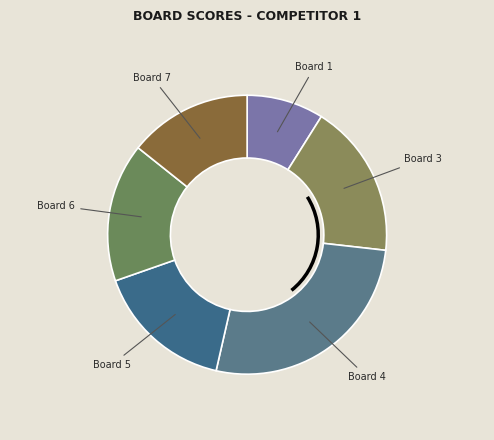

True or false: Board 6 accounts for 27% of the total.

False